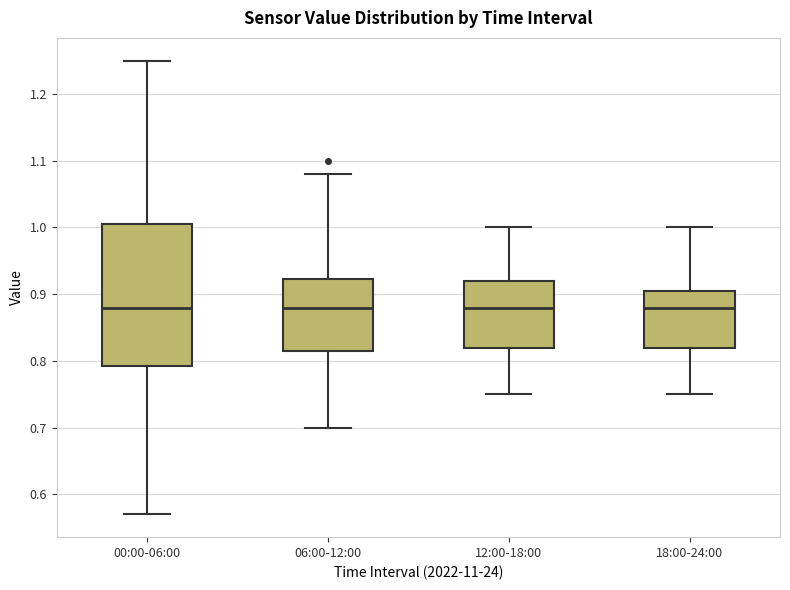

Which box is the tallest, from its lower edge to its upper edge?

00:00-06:00